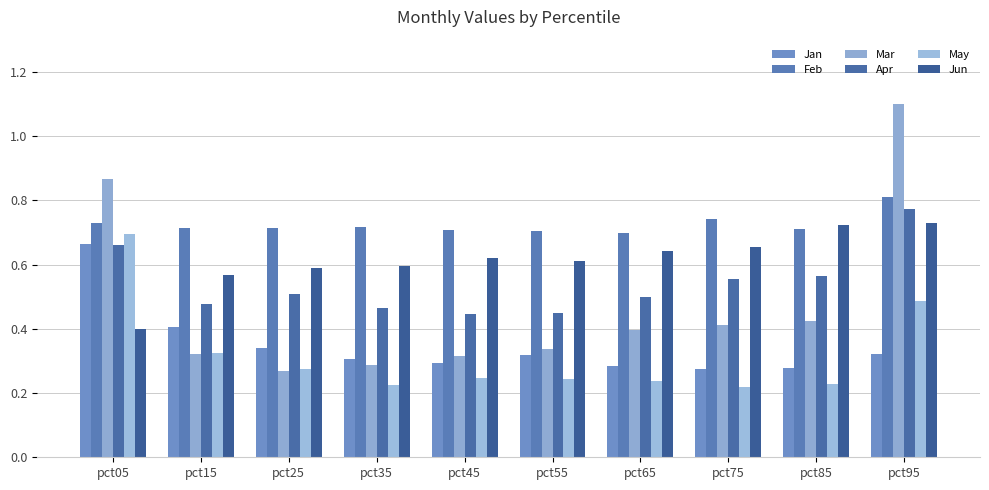

What is the value of the Apr bar at the 8th from the left?

0.6